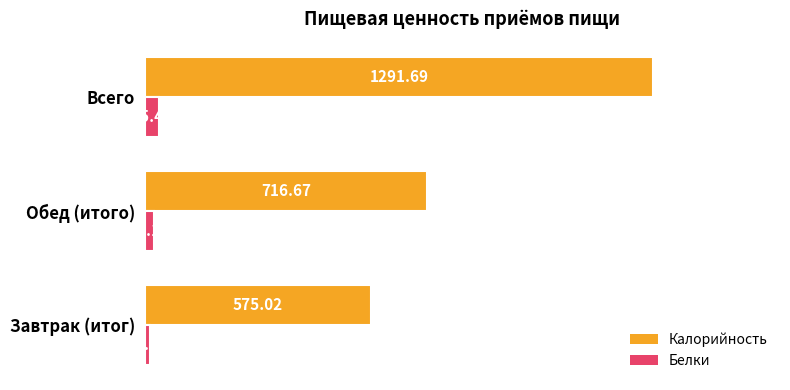

What is the average value of the Белки series?

23.6